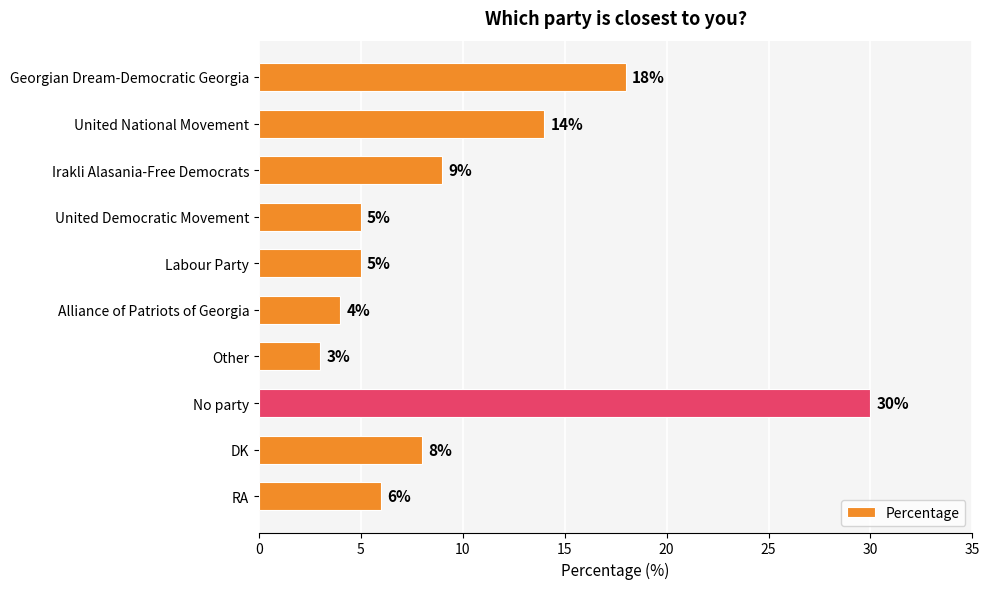

Reading top to bottom, list all the values displayed in this chart.

Georgian Dream-Democratic Georgia=18	United National Movement=14	Irakli Alasania-Free Democrats=9	United Democratic Movement=5	Labour Party=5	Alliance of Patriots of Georgia=4	Other=3	No party=30	DK=8	RA=6